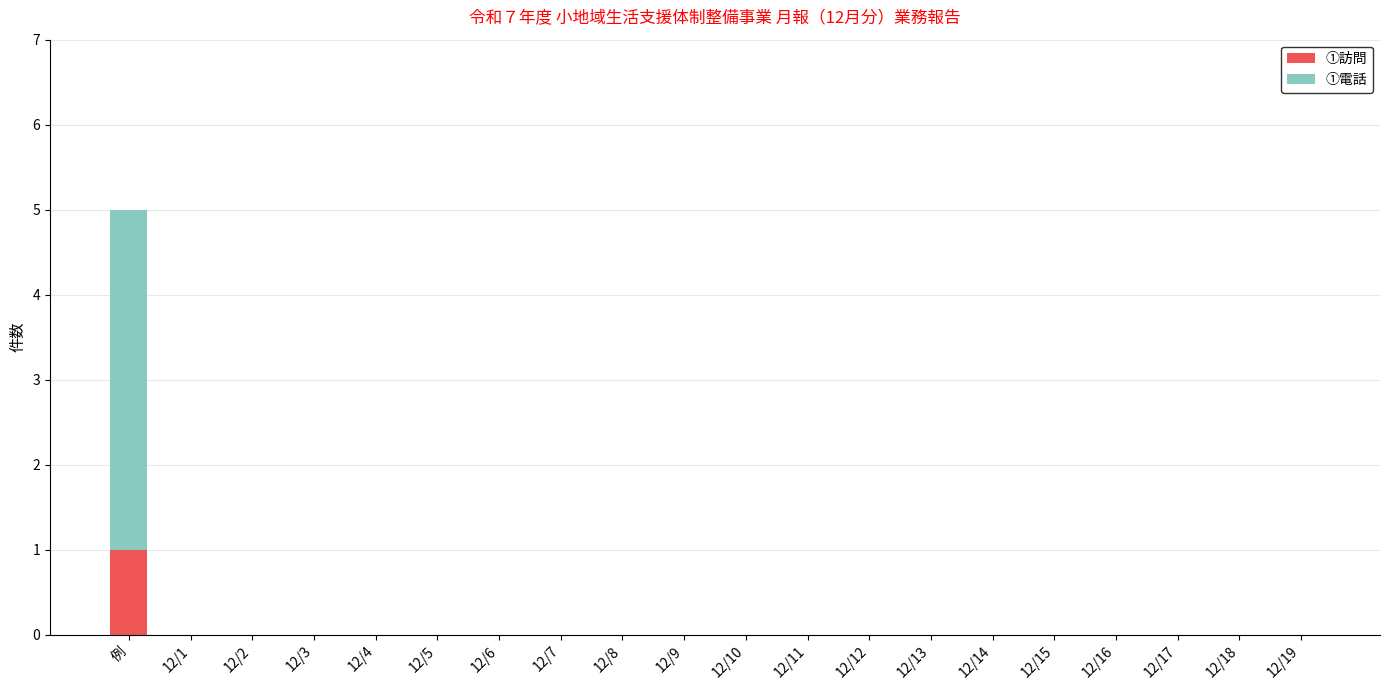

The value of ①訪問 at 12/4 is 1. True or false?

False